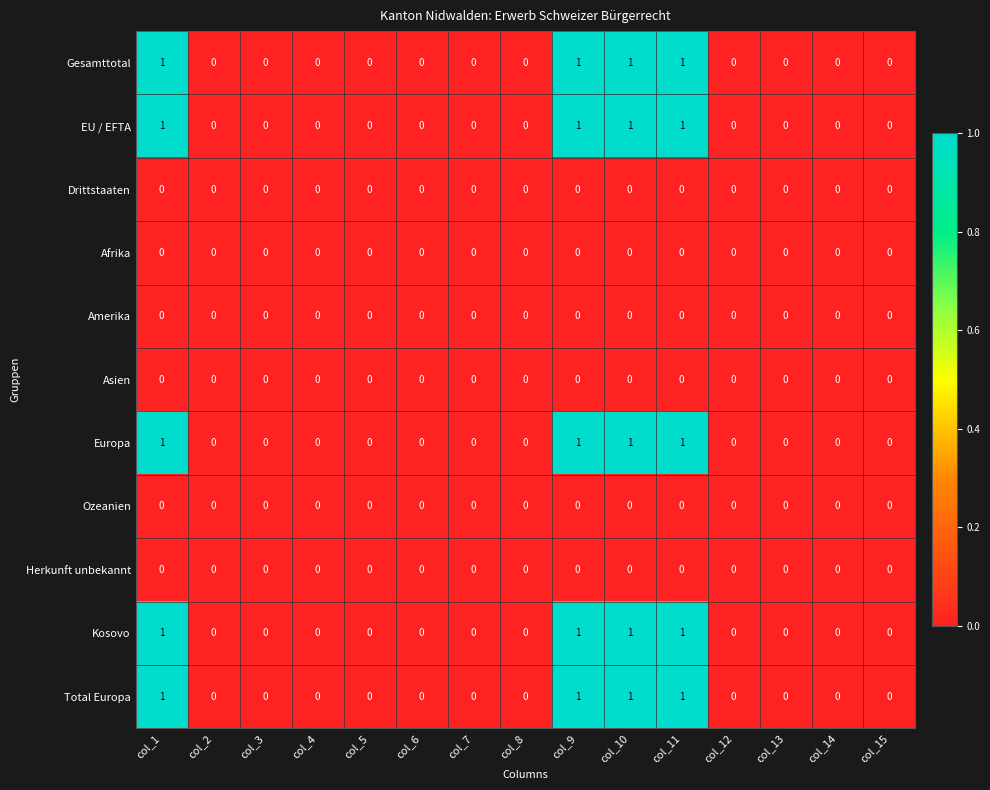

What is the sum of all Total Europa values?

4